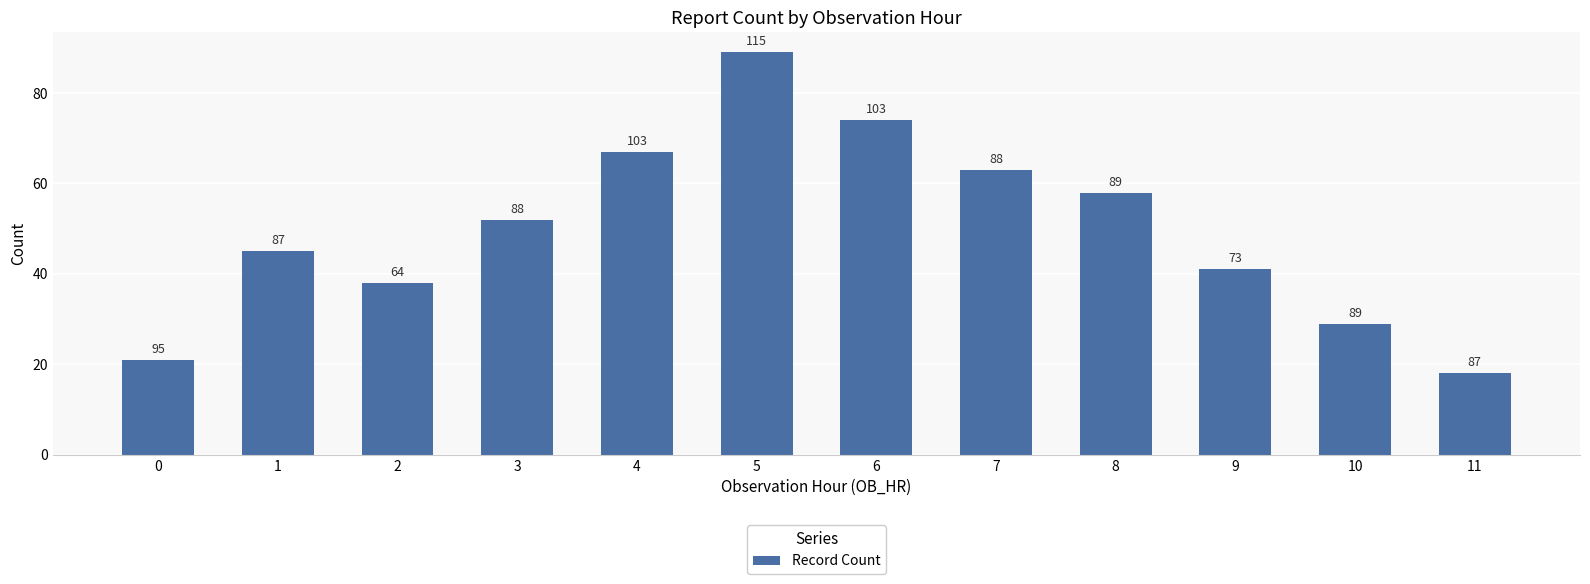

Is it true that the value at 2 is 9?

False